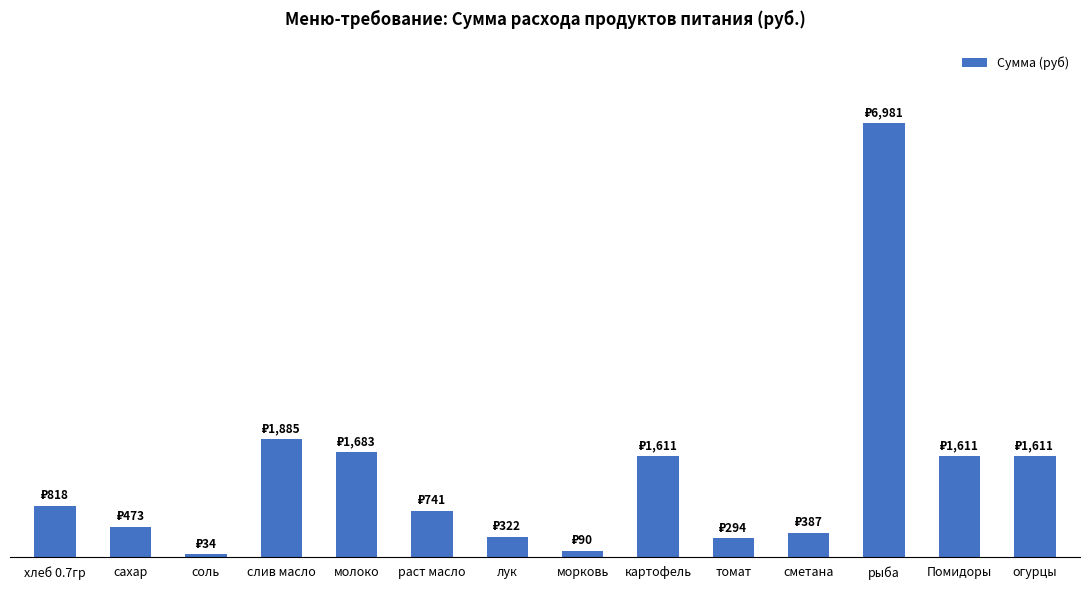

How many data points are less than 818?

7